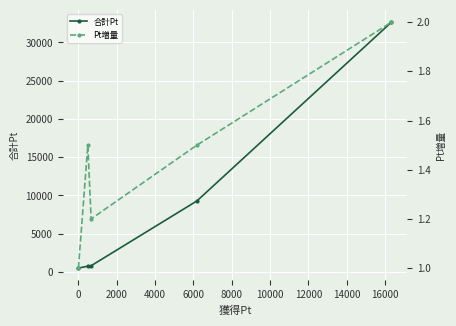

Reading left to right, what are all the values shown in this chart?

合計Pt: 500.0	750.0	806.4	9277.5	32644.0
Pt増量: 1.0	1.5	1.2	1.5	2.0